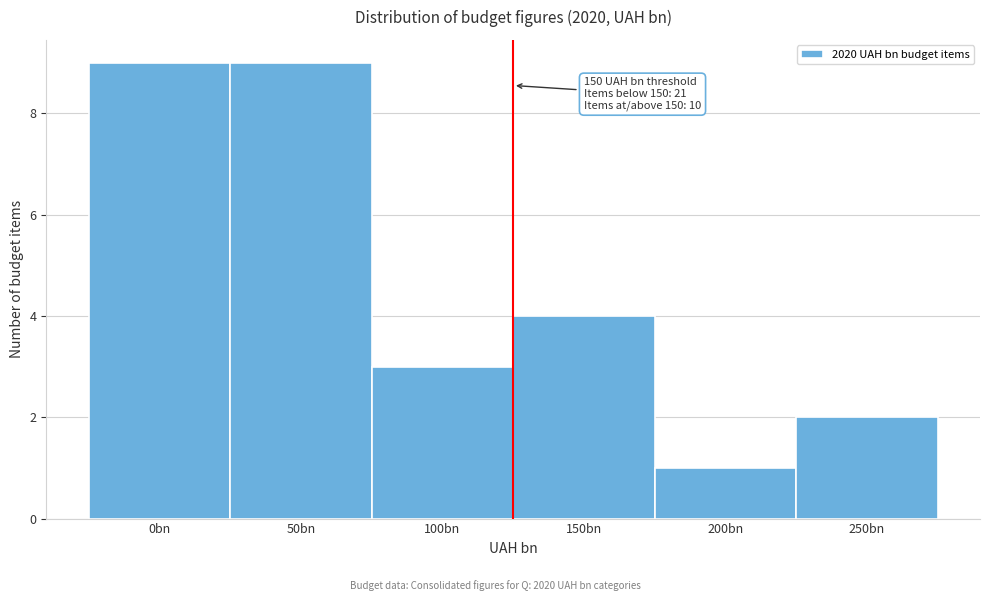

Reading left to right, transcribe all the data shown in this chart.

9	9	3	4	1	2